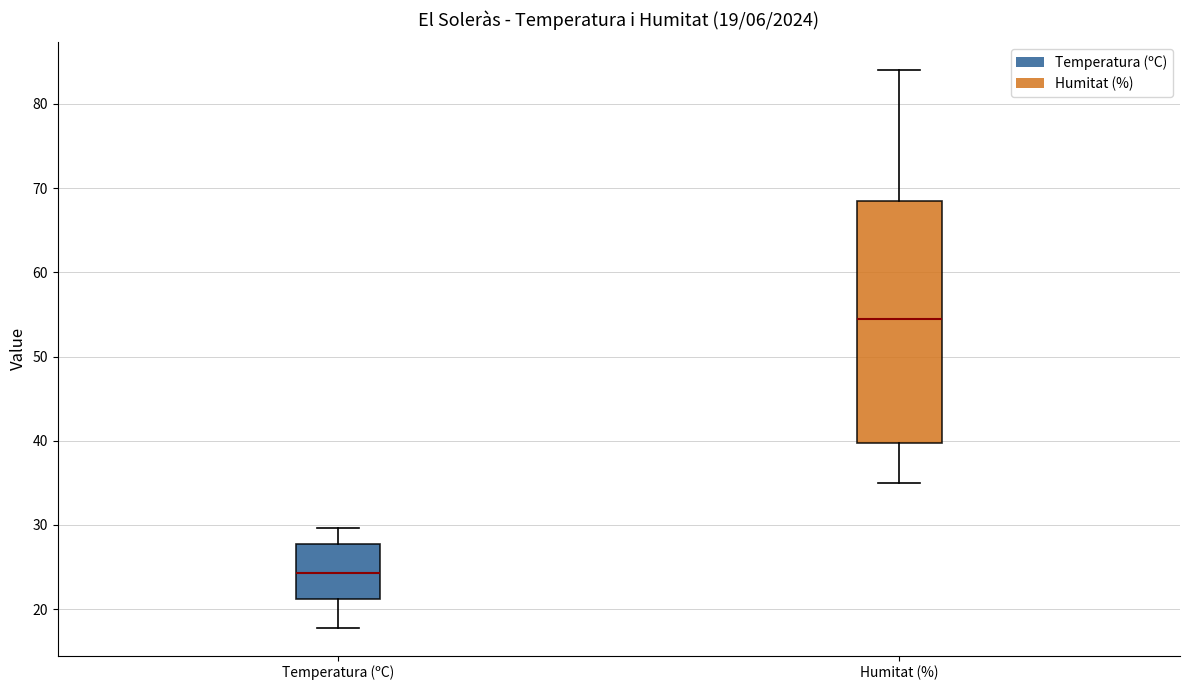

Which box has the lowest median line?

Temperatura (ºC)